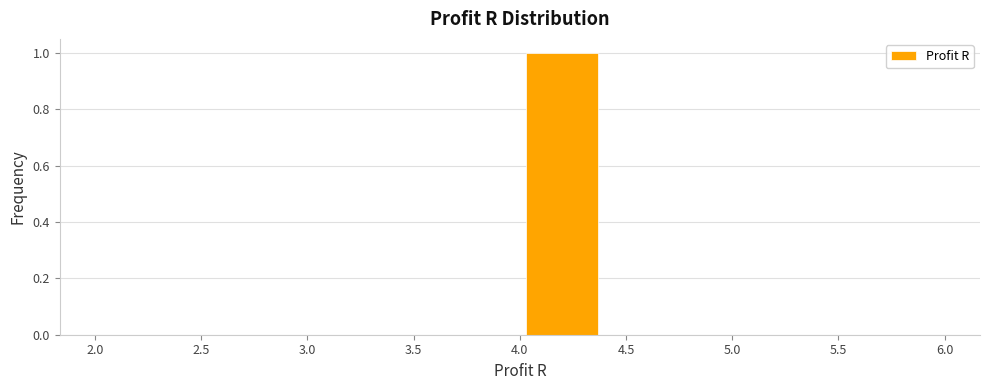

Which range on the x-axis has the tallest bar?

4.0 to 4.4